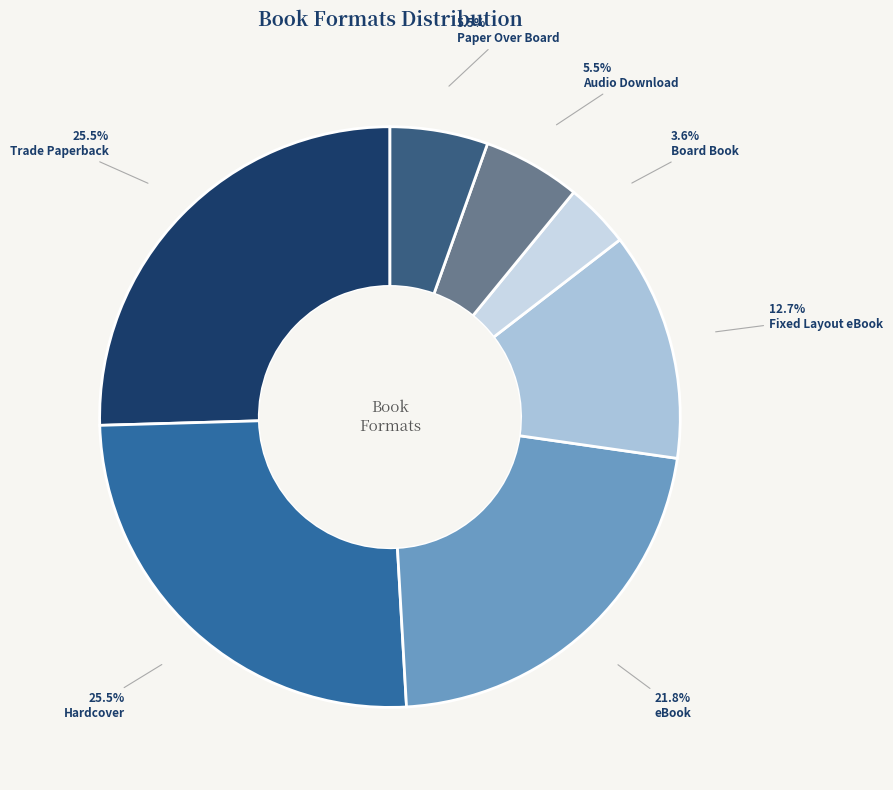

What is the smallest slice in the pie chart?

Board Book